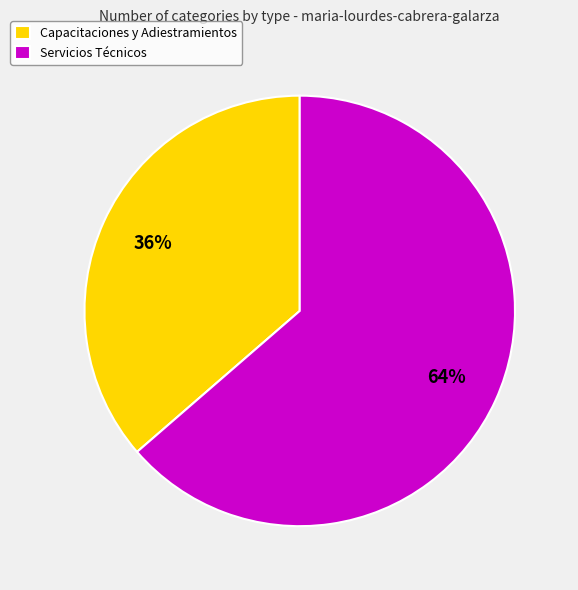

To the nearest percent, what portion does Capacitaciones y Adiestramientos represent?

36%